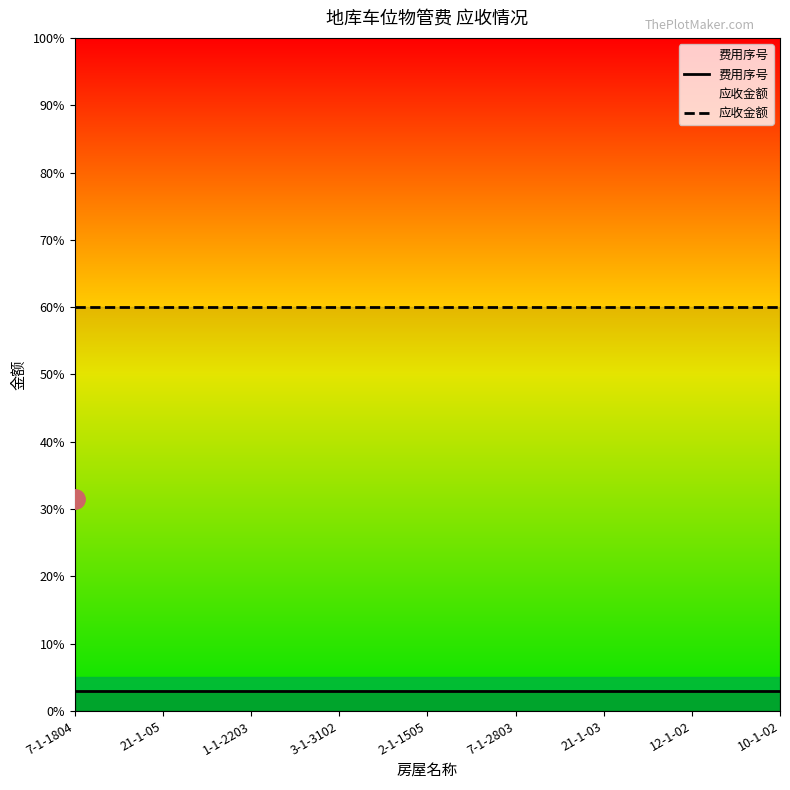

At 10-1-02, list the series in order from largest to smallest.

应收金额, 费用序号